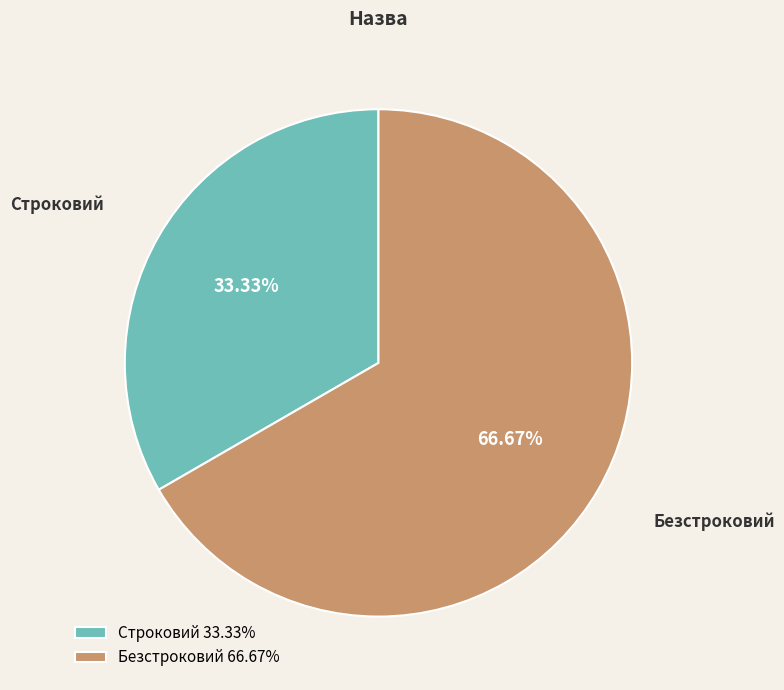

True or false: Безстроковий accounts for 67% of the total.

True